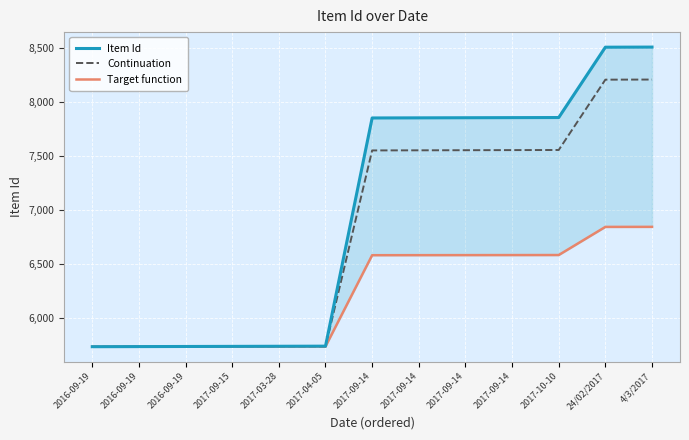

True or false: Item Id has more than 1 interior local peaks.

False